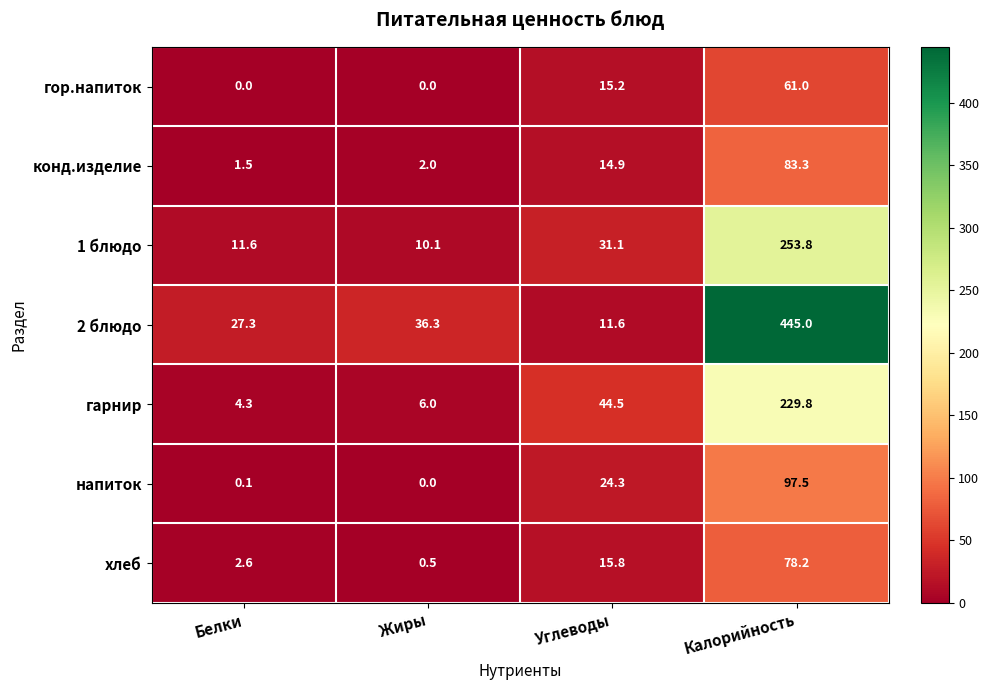

Reading right to left, list all the values displayed in this chart.

гор.напиток: 61.0	15.2	0.0	0.0
конд.изделие: 83.3	14.9	2.0	1.5
1 блюдо: 253.8	31.1	10.1	11.6
2 блюдо: 445.0	11.6	36.3	27.3
гарнир: 229.8	44.5	6.0	4.3
напиток: 97.5	24.3	0.0	0.1
хлеб: 78.2	15.8	0.5	2.6